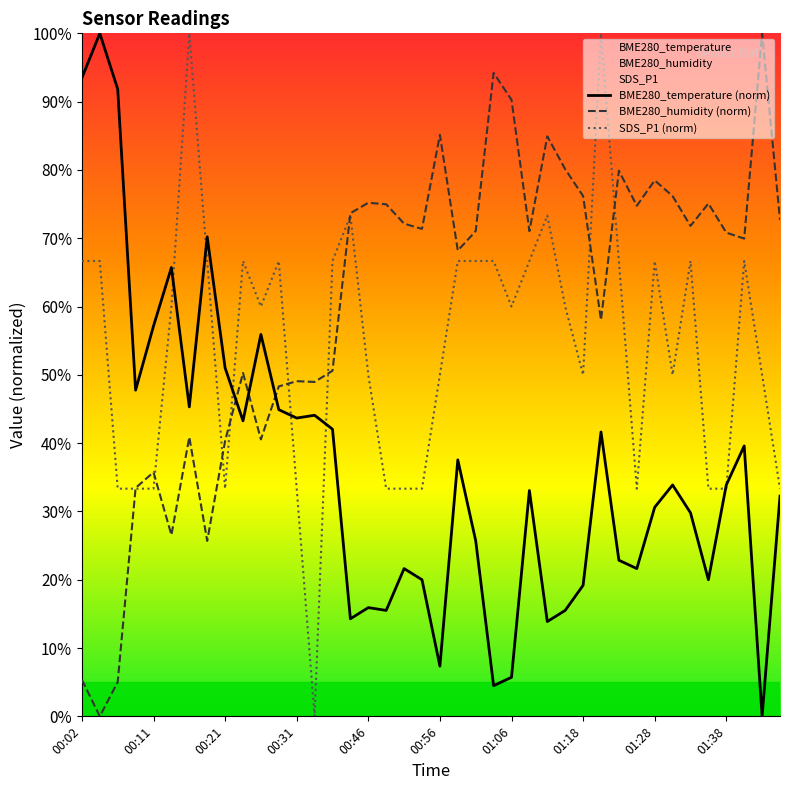

True or false: BME280_temperature (norm) has a value of 20.9 at 01:38.

False